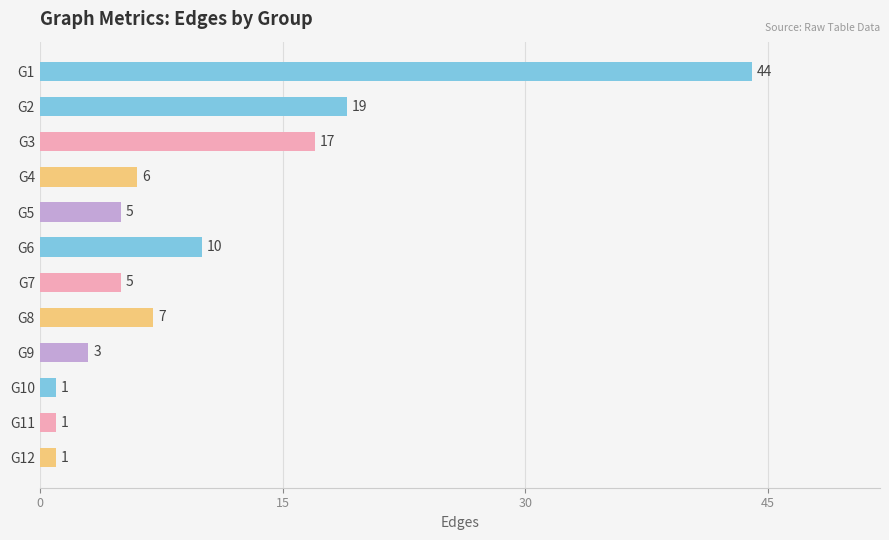

What is the average value?

10